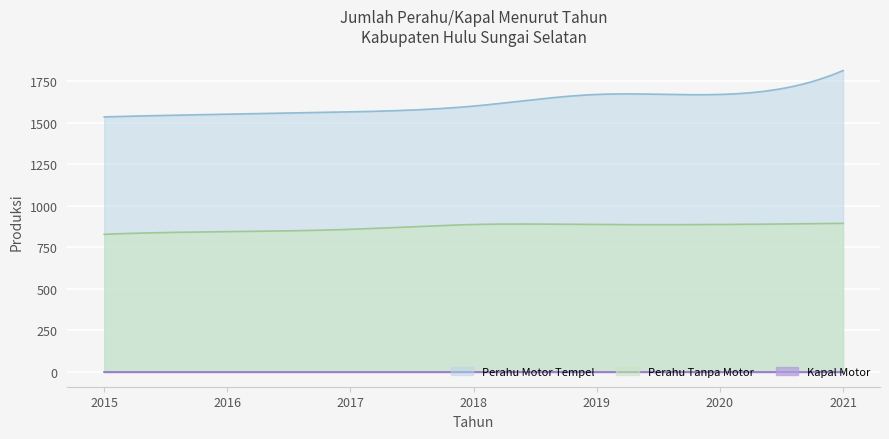

Reading left to right, list all the values displayed in this chart.

Perahu Tanpa Motor: 2015=827	2016=843	2017=857	2018=886	2019=886	2020=886	2021=893
Perahu Motor Tempel: 2015=1534	2016=1550	2017=1564	2018=1599	2019=1669	2020=1669	2021=1813
Kapal Motor: 2015=0	2016=0	2017=0	2018=0	2019=0	2020=0	2021=0